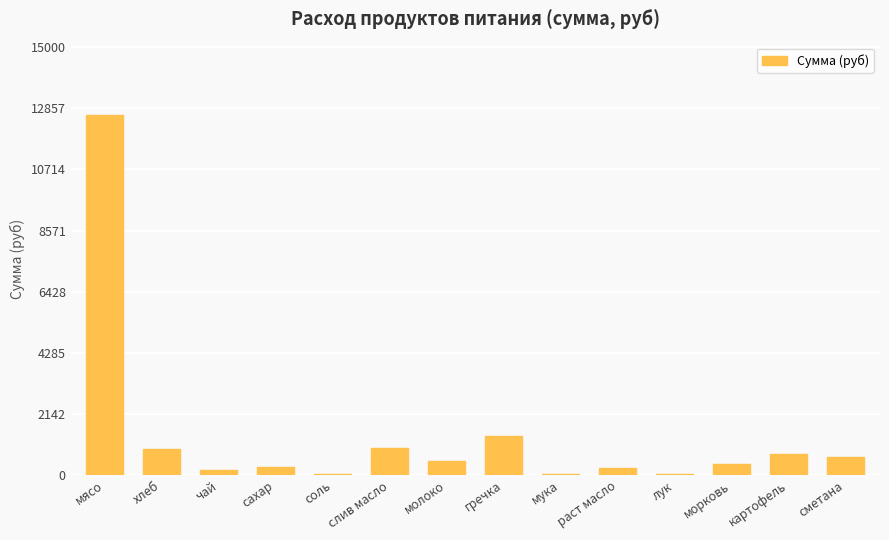

What is the sum of the values at морковь and картофель?

1110.1